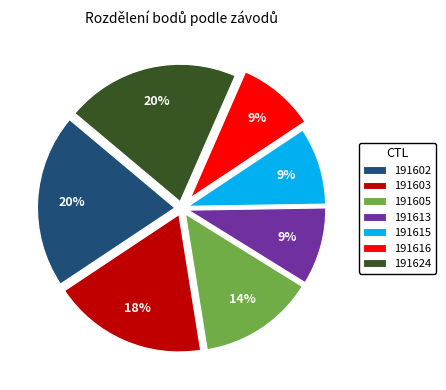

To the nearest percent, what portion does 191624 represent?

20%